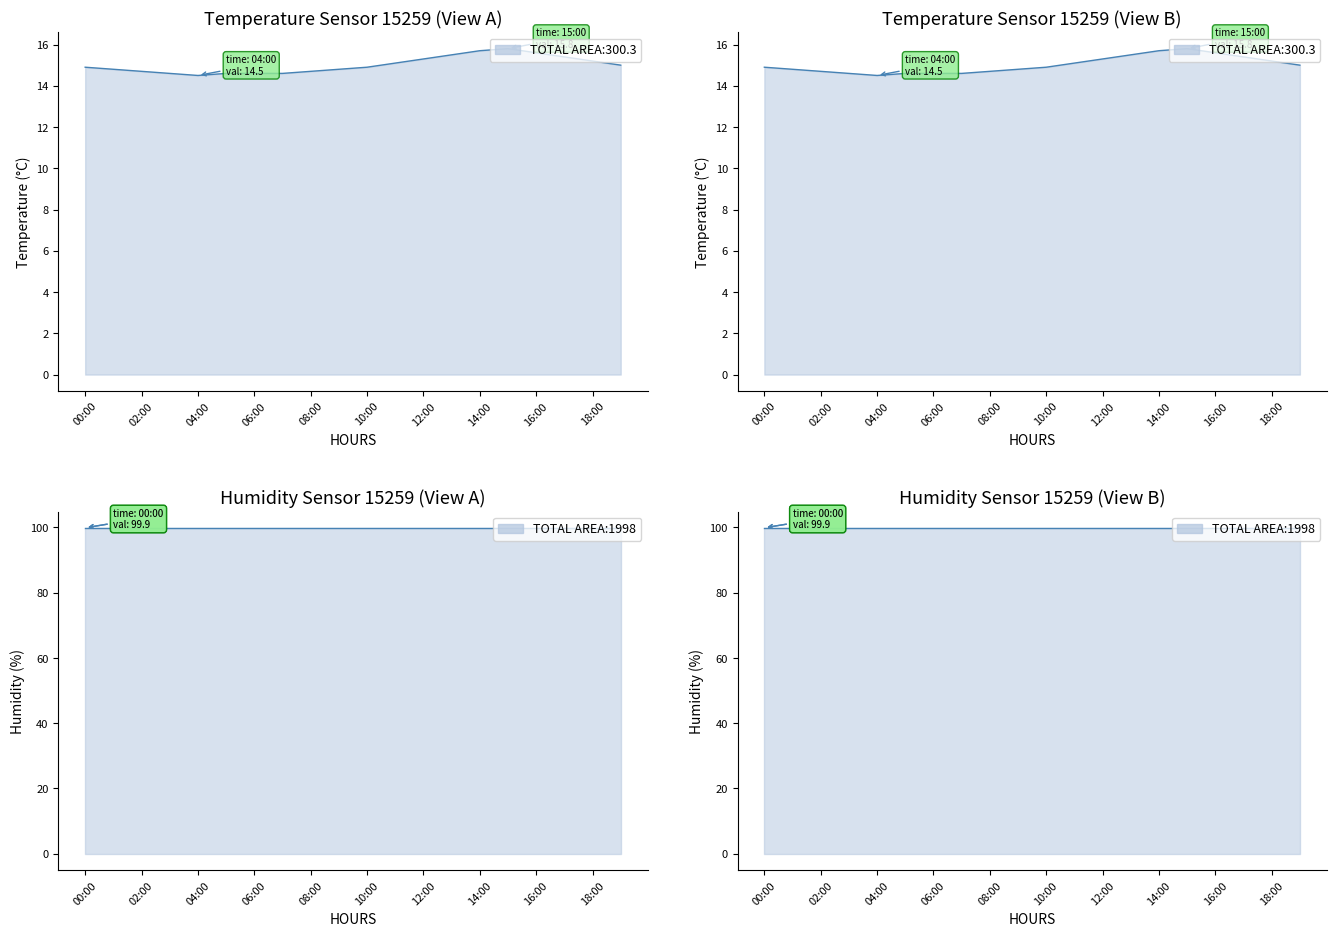

How many lines are shown in the chart?

1